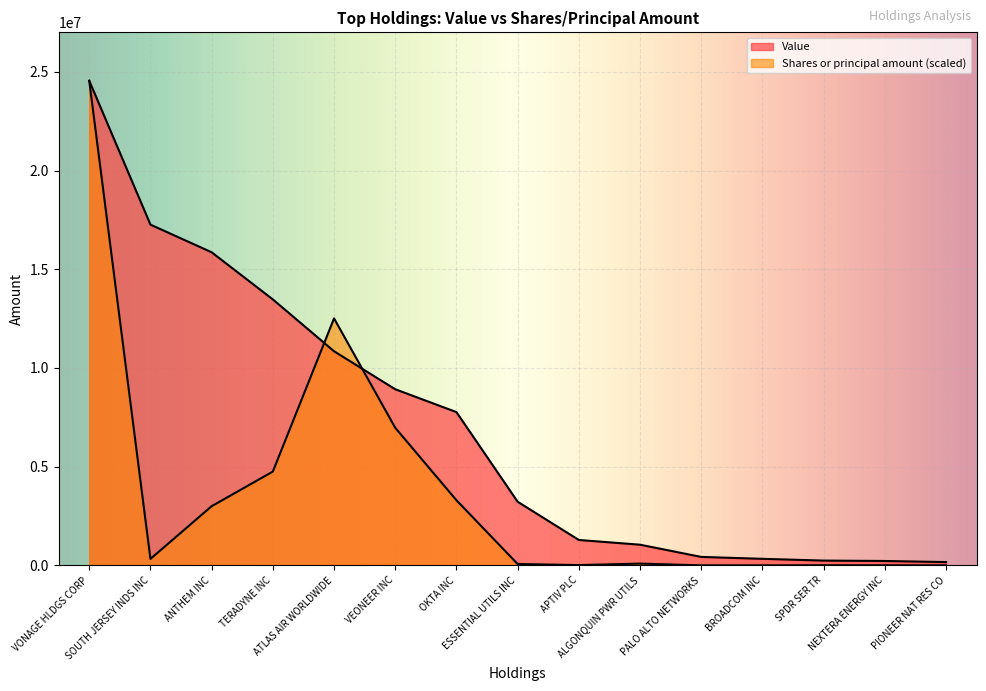

How many lines are shown in the chart?

2